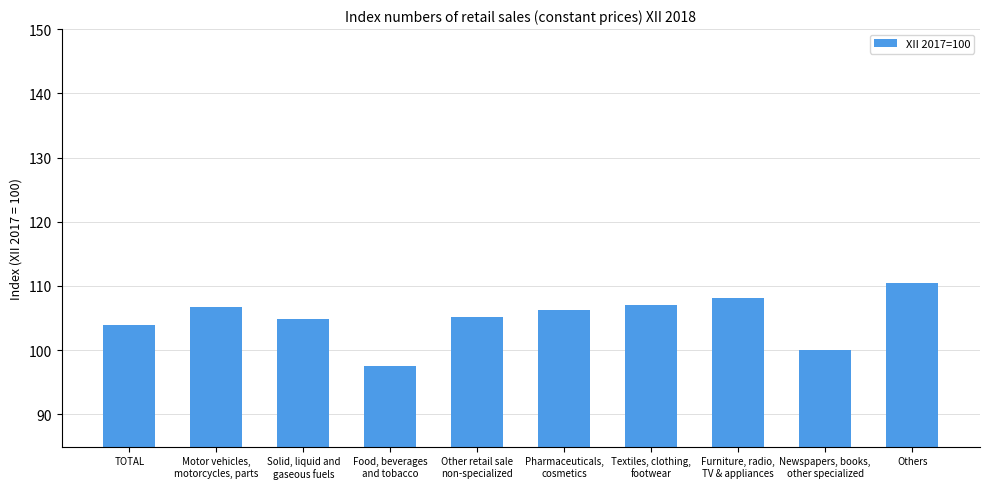

What is the average value?

105.0